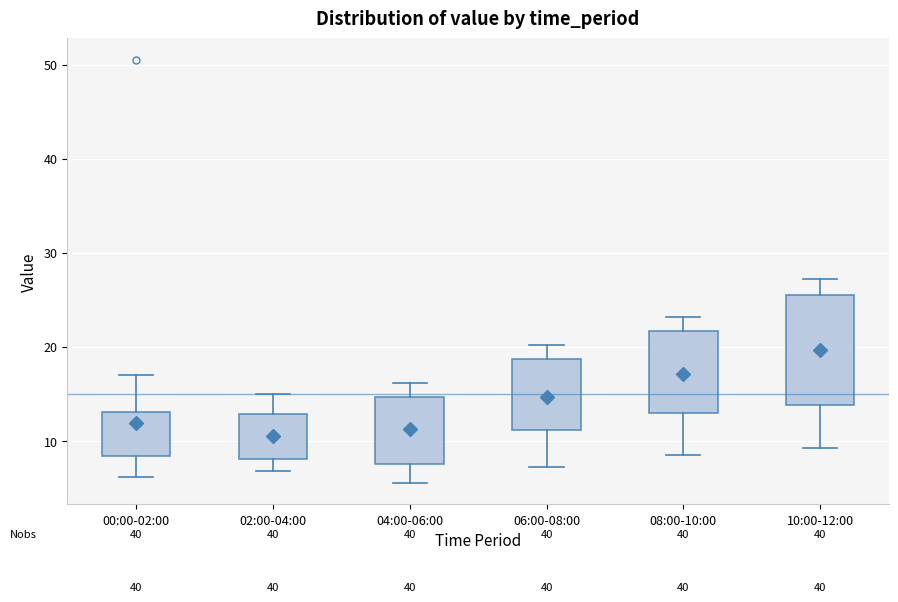

Reading left to right, read every box against the y-axis: the position of its median line, the range the box covers, and the ends of its whiskers. The values are not printed on the chart, so give them approximately, as read against the axis.

00:00-02:00: median 11, box 8 to 13, whiskers 6 to 17
02:00-04:00: median 10, box 8 to 13, whiskers 7 to 15
04:00-06:00: median 12, box 8 to 15, whiskers 6 to 16
06:00-08:00: median 15, box 11 to 19, whiskers 7 to 20
08:00-10:00: median 18, box 13 to 22, whiskers 9 to 23
10:00-12:00: median 21, box 14 to 25, whiskers 9 to 27